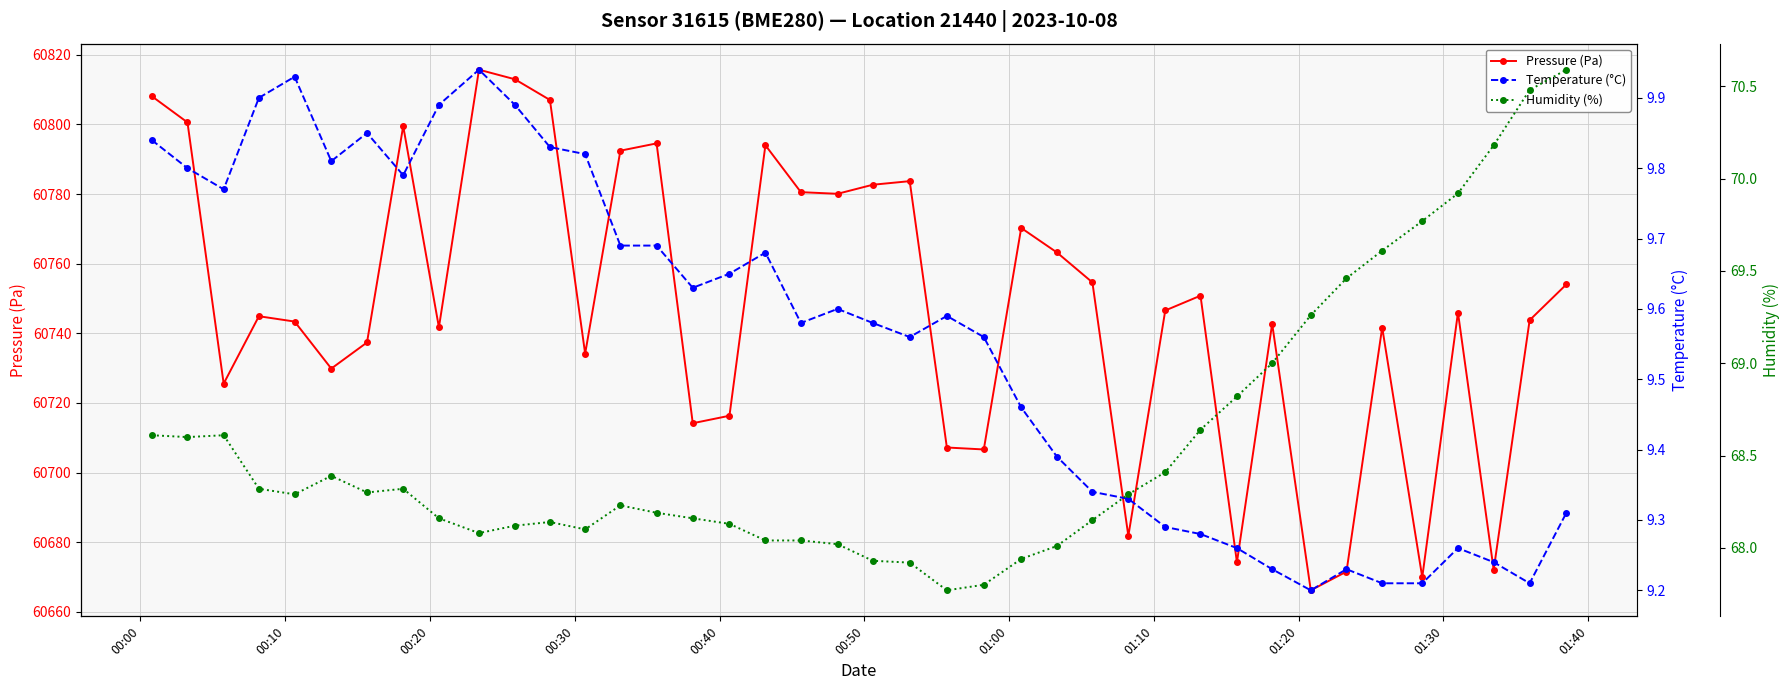

What is the average value of the Humidity (%) series?

68.6